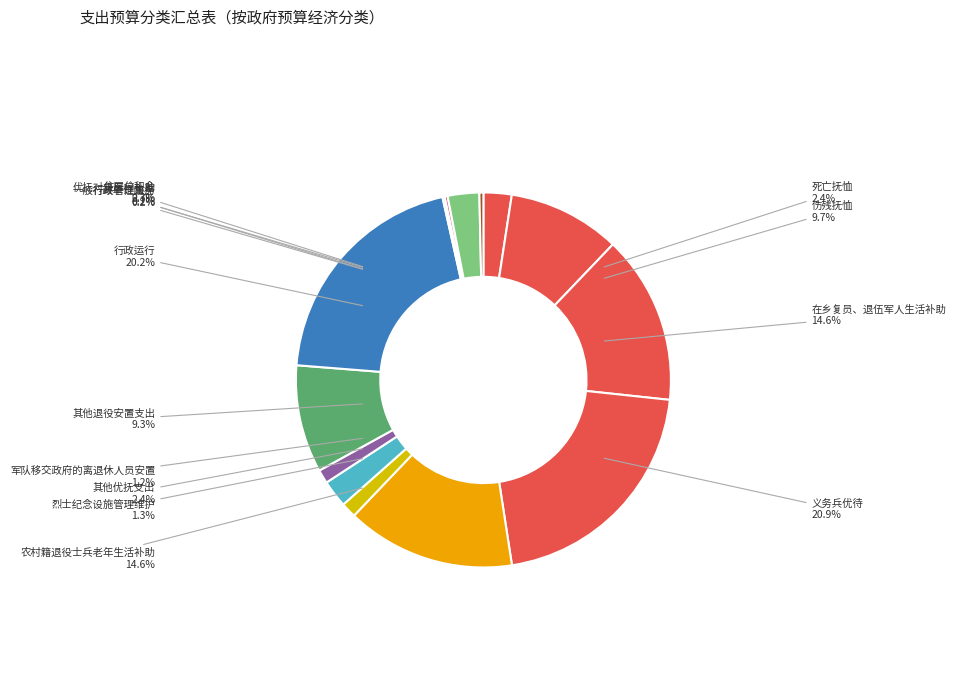

To the nearest percent, what is the difference between the largest and smallest slice percentages?

21%